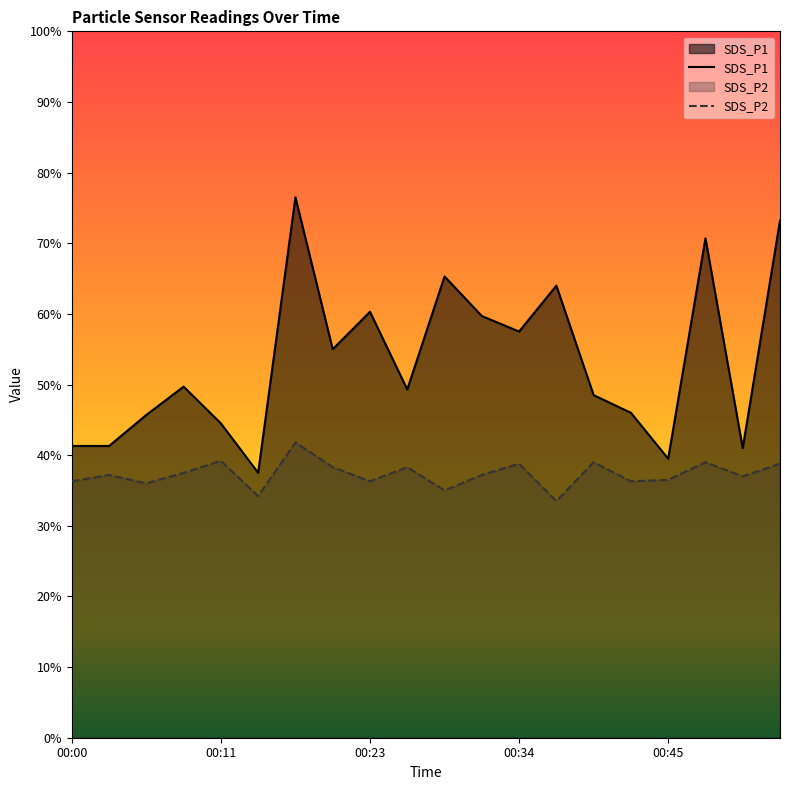

What is the smallest value displayed?

3.4